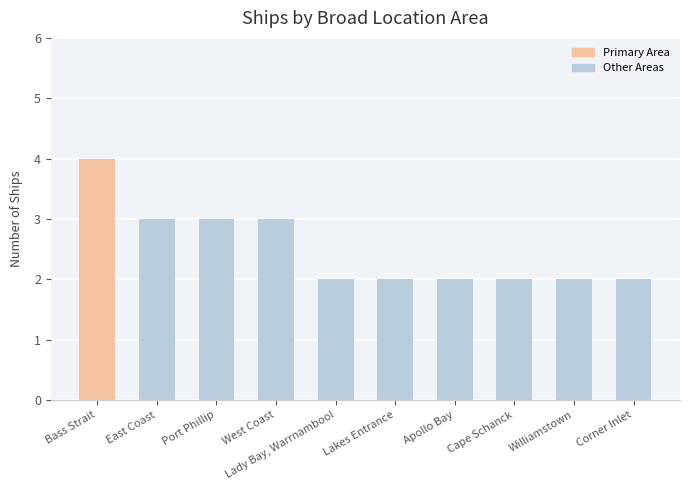

What is the minimum value shown in the chart?

2